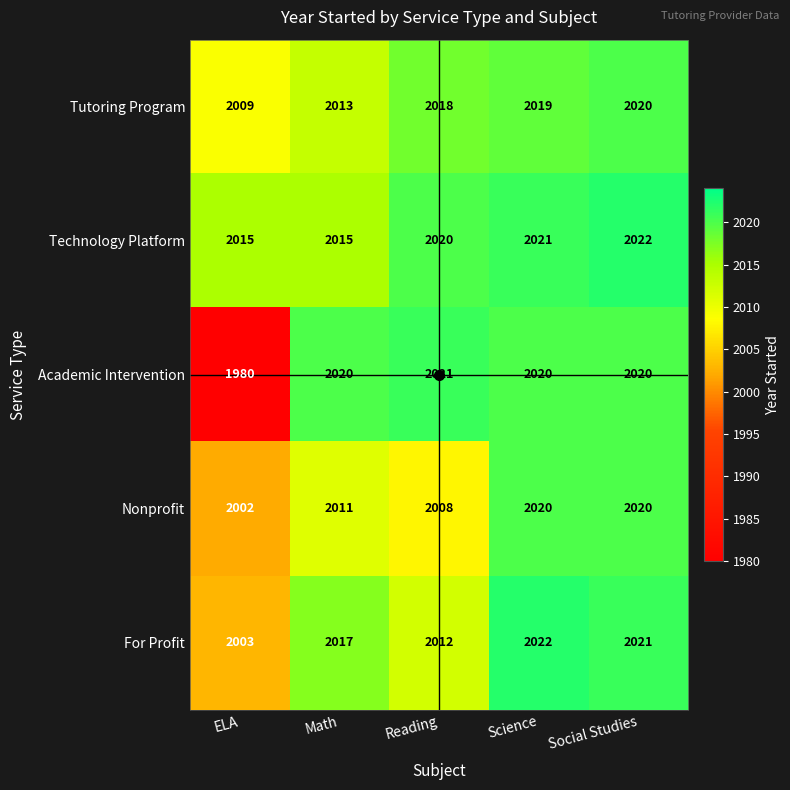

Which series has the widest spread of values?

Academic Intervention